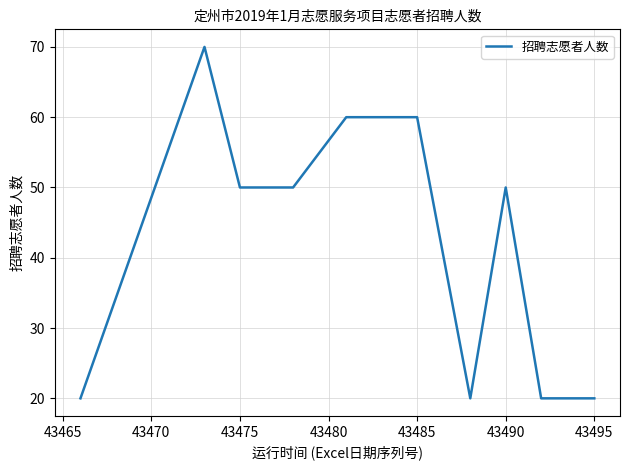

What is the minimum value shown in the chart?

20